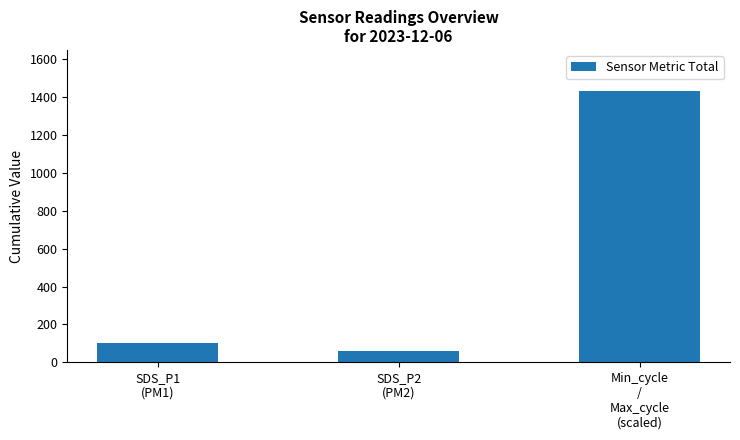

Reading right to left, transcribe all the data shown in this chart.

Min_cycle
/
Max_cycle
(scaled)=1435.0	SDS_P2
(PM2)=62.2	SDS_P1
(PM1)=103.7